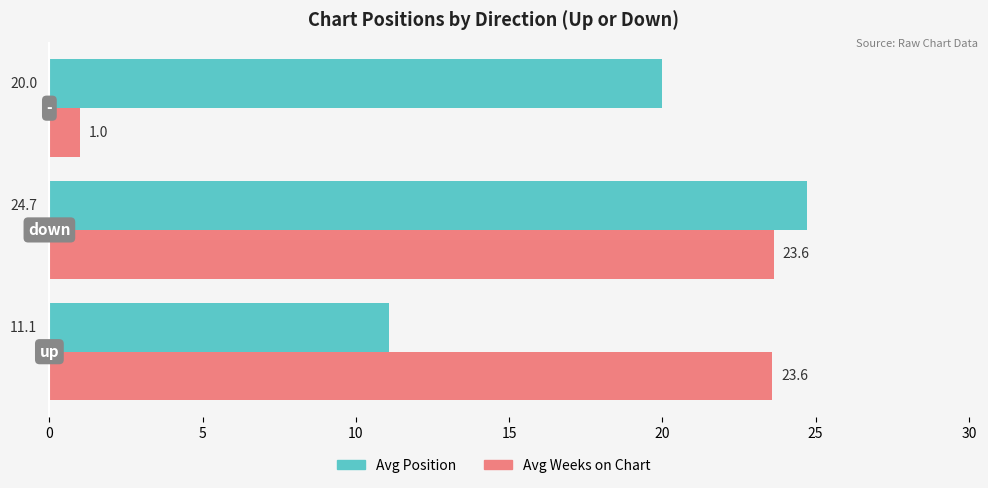

What is the average value of the Avg Weeks on Chart series?

16.1